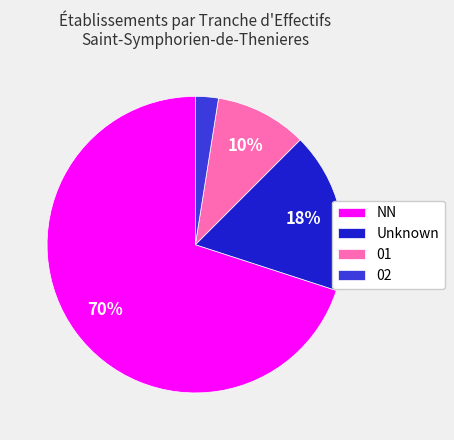

Is it true that 02 is 2% of the pie?

True